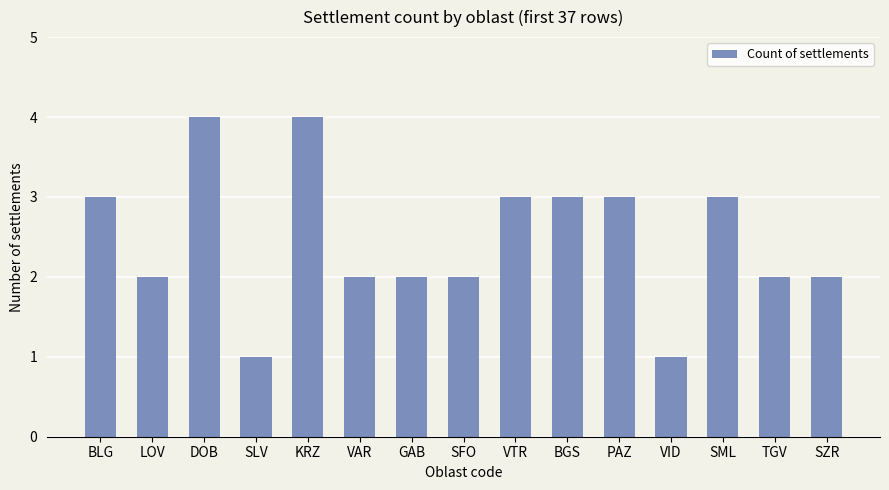

Between KRZ and GAB, which is larger?

KRZ